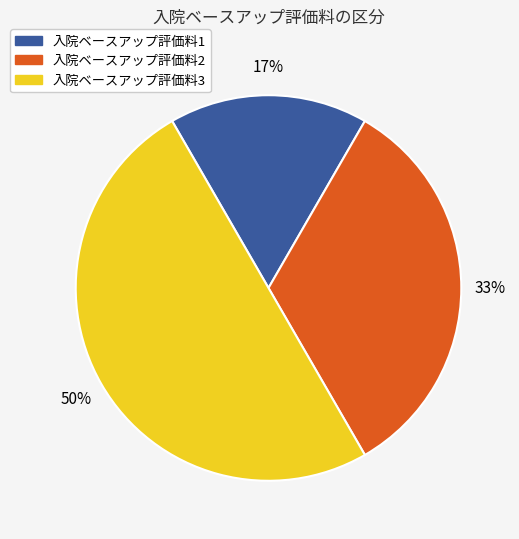

Combined, do 入院ベースアップ評価料2 and 入院ベースアップ評価料3 account for over 50%?

Yes